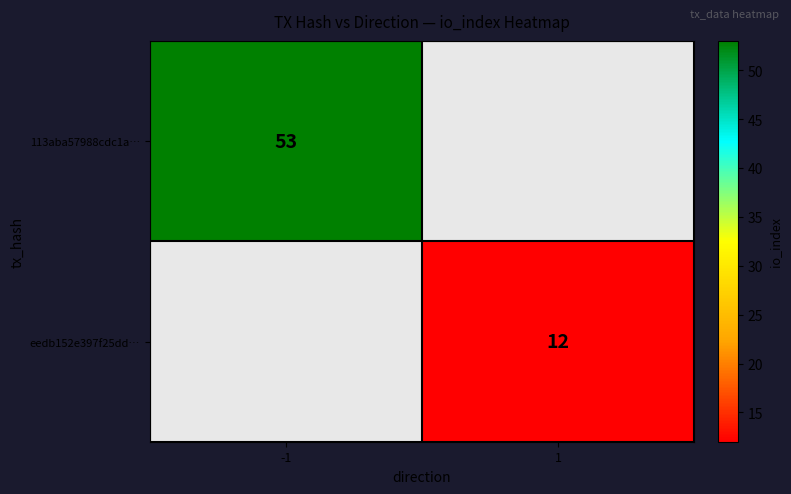

At how many categories does at least one series exceed 20?

1